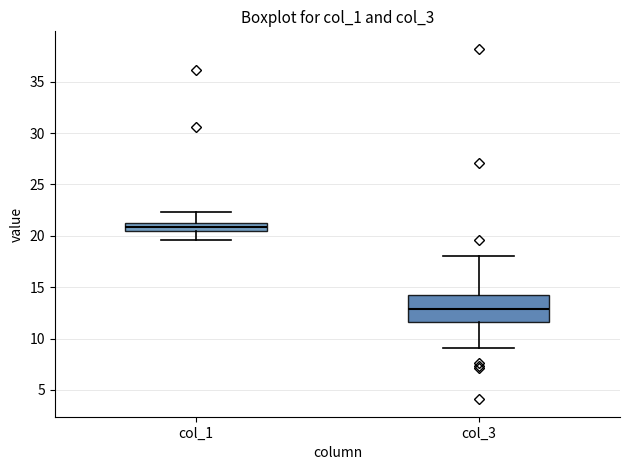

Reading left to right, transcribe this box plot: for each box, give where its median line is, the range the box spans, and where its two whiskers end, as read against the y-axis. The values are not printed on the chart, so give them approximately, as read against the axis.

col_1: median 21.0, box 20.5 to 21.5, whiskers 19.5 to 22.5
col_3: median 13.0, box 11.5 to 14.0, whiskers 9.0 to 18.0